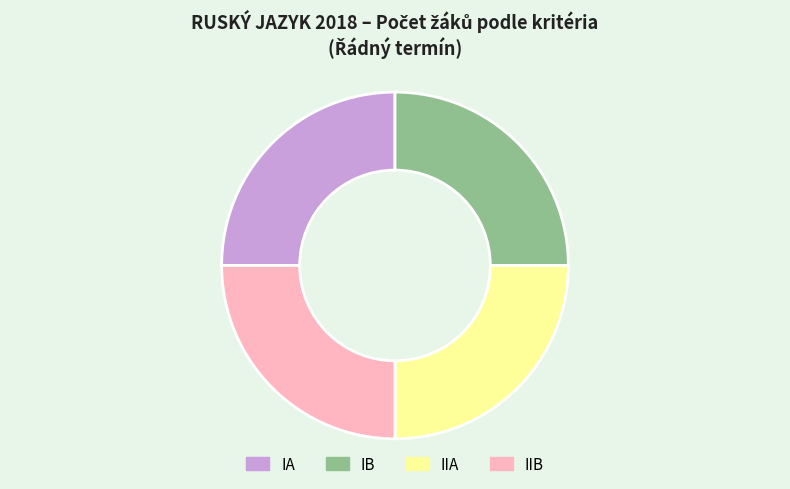

Approximately how many times larger is the value at IB compared to IIA?

1.0